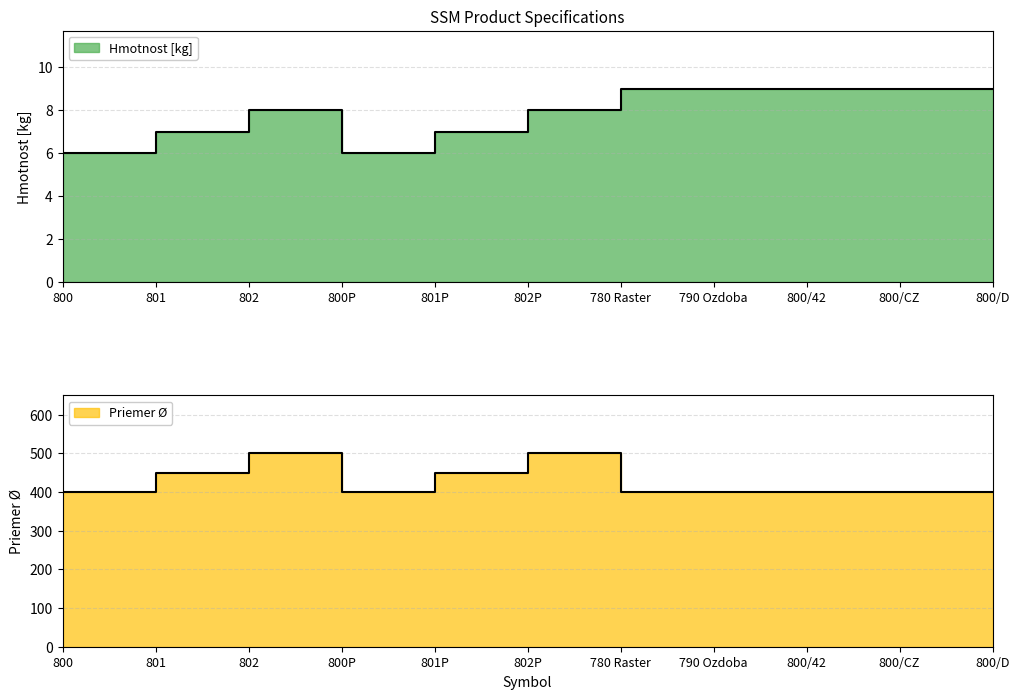

Is the value of Hmotnost [kg] at 790 Ozdoba greater than the value of Priemer Ø at 800/42?

No